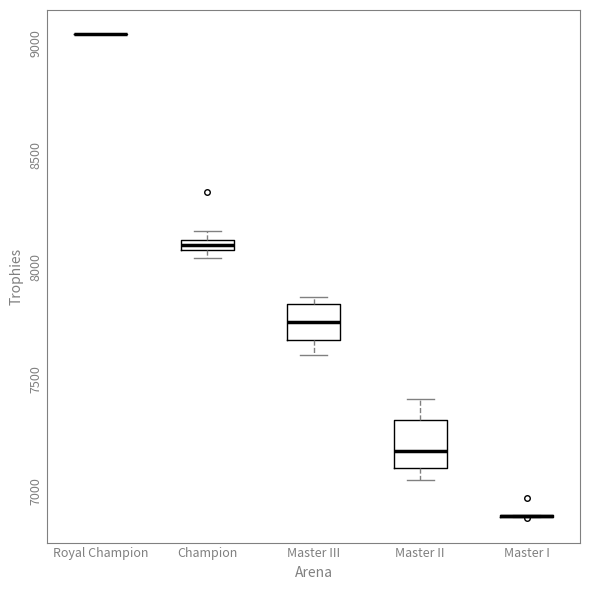

Where does the median line of the box for Master II sit on the y-axis? The values are not printed on the chart, so give them approximately, as read against the axis.

7150